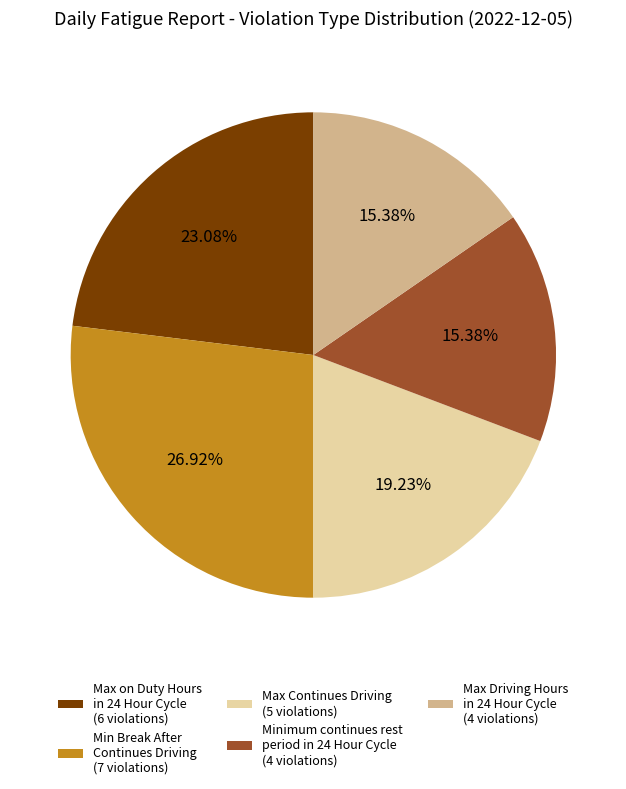

The Max Driving Hours in 24 Hour Cycle slice represents 24% of the pie. True or false?

False